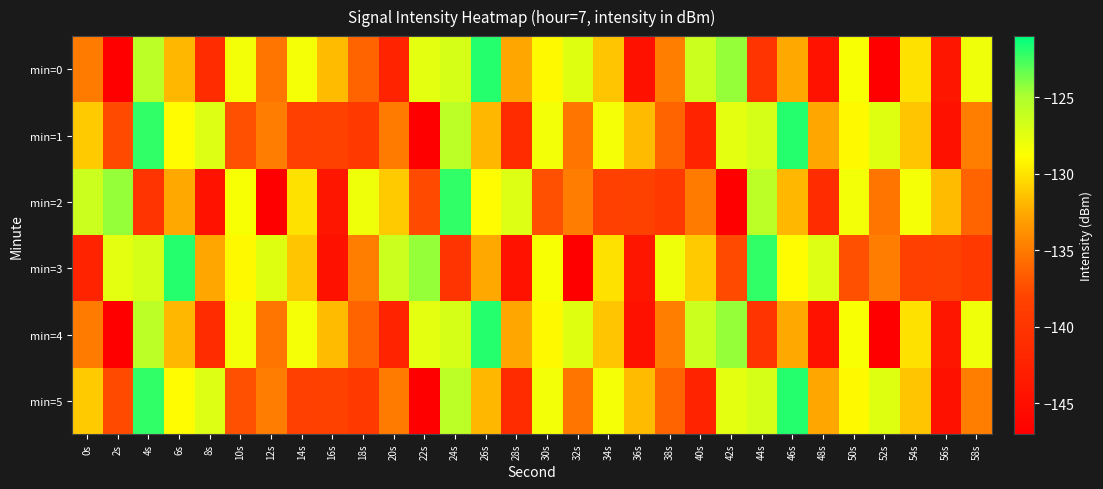

At which category is the sum across all series the highest?

4s